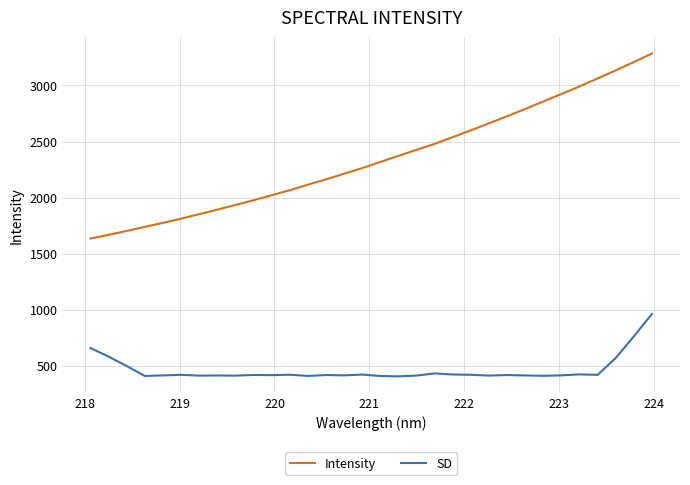

Which series has the widest spread of values?

Intensity